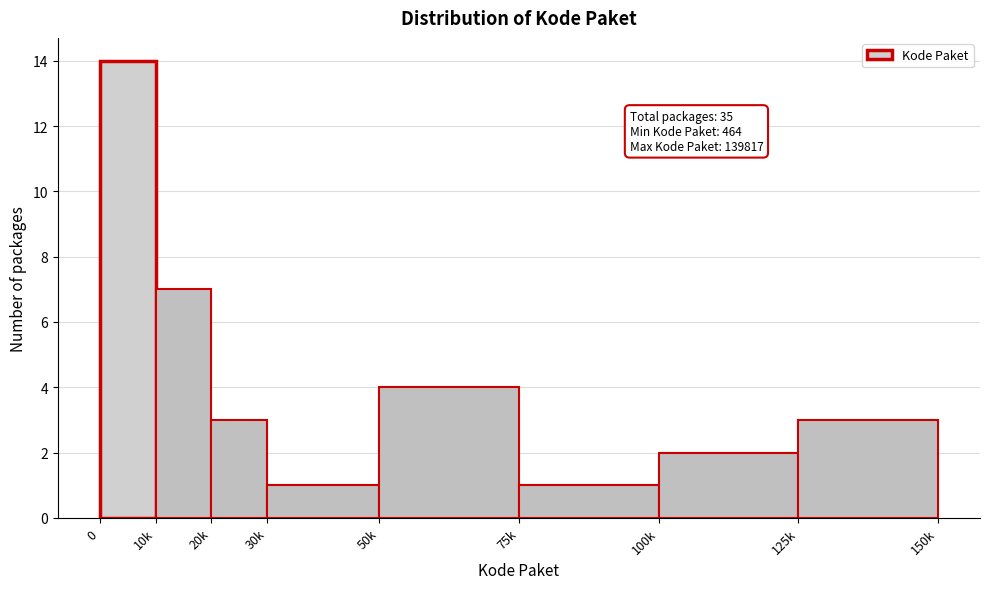

Reading left to right, list all the values displayed in this chart.

14	7	3	1	4	1	2	3